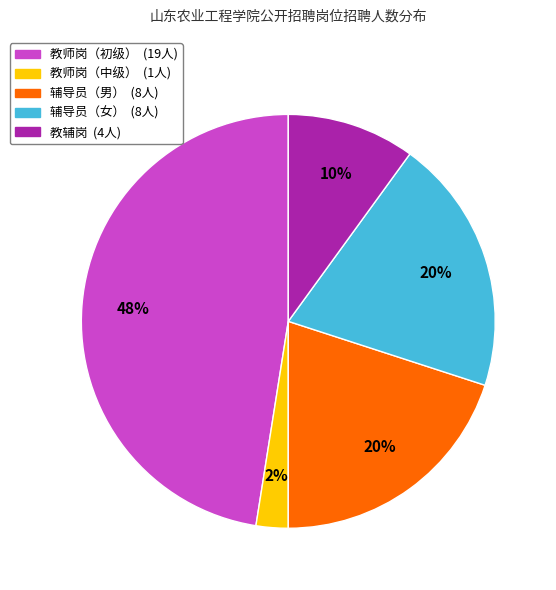

Does any single category account for the majority?

No